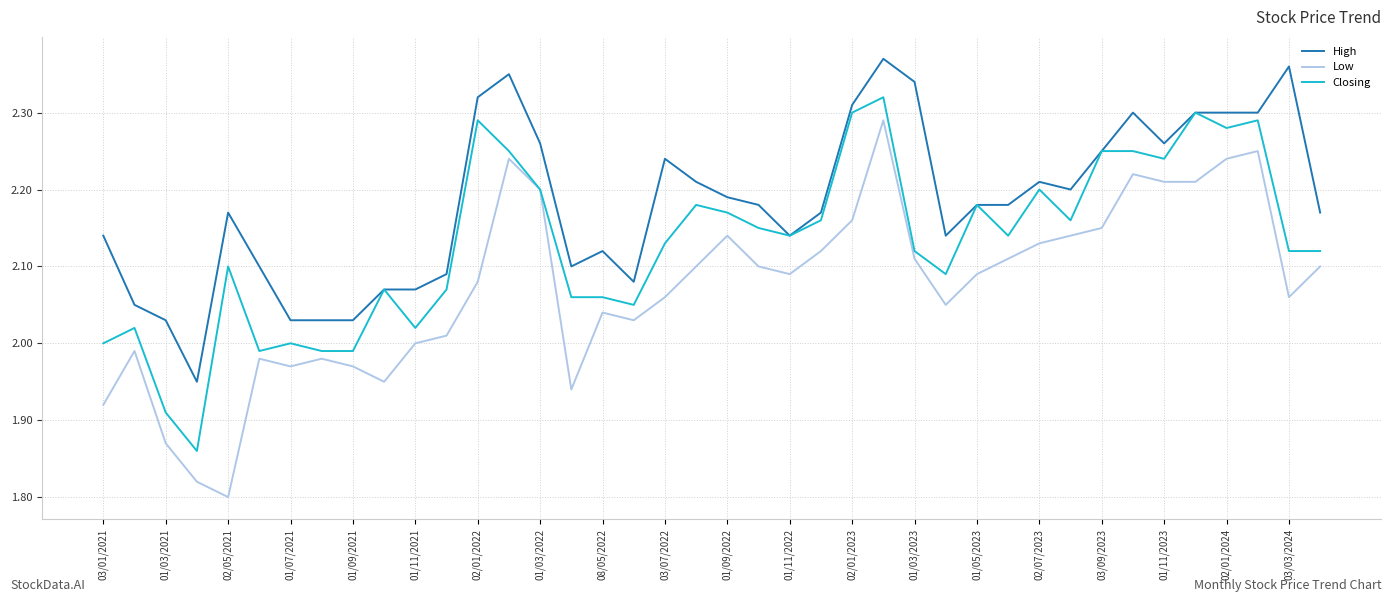

List the series in order of their peak value, highest first.

High, Closing, Low